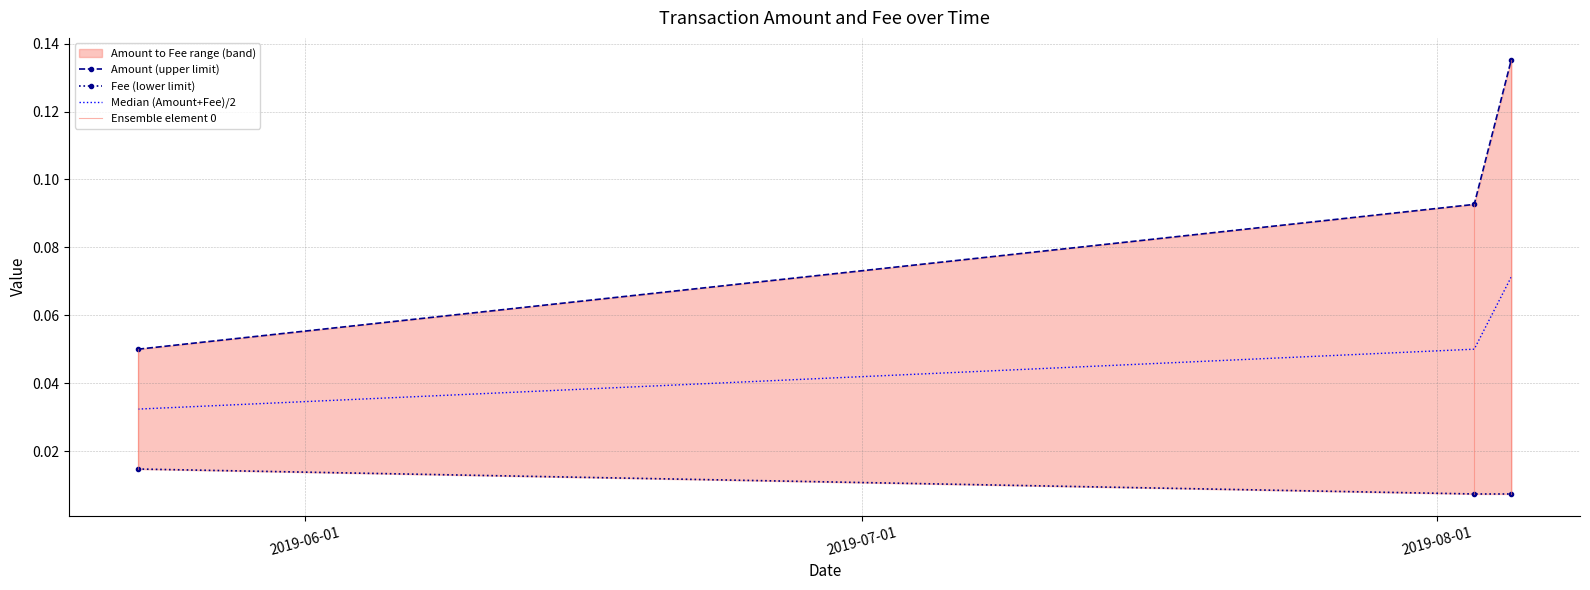

At how many categories does at least one series exceed 0?

3